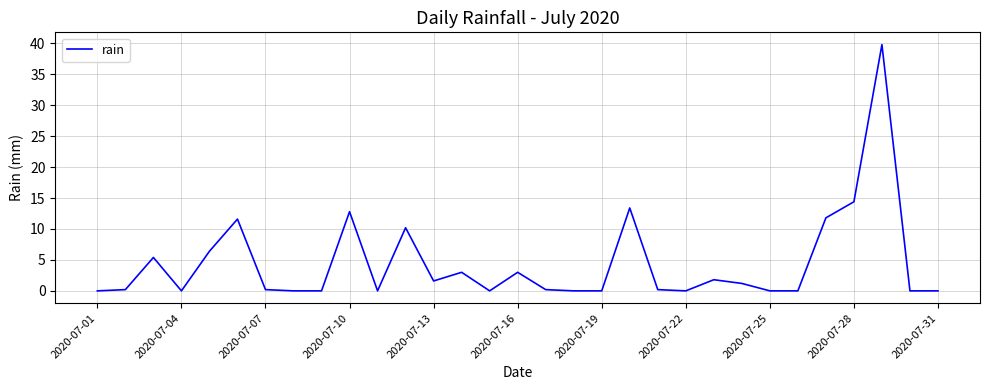

What is the maximum value shown in the chart?

39.8